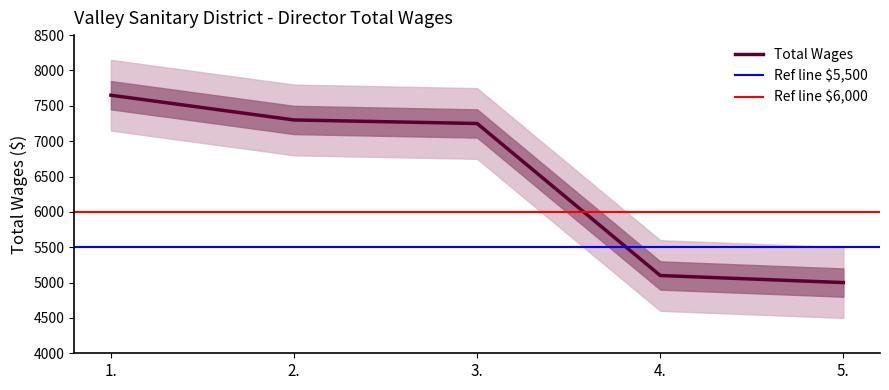

The chart shows a value of 1620 at 3.. True or false?

False